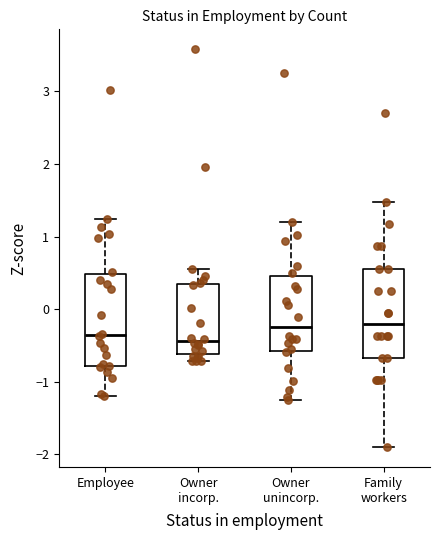

Where does the upper whisker of the box for Owner incorp. end on the y-axis? The values are not printed on the chart, so give them approximately, as read against the axis.

0.6